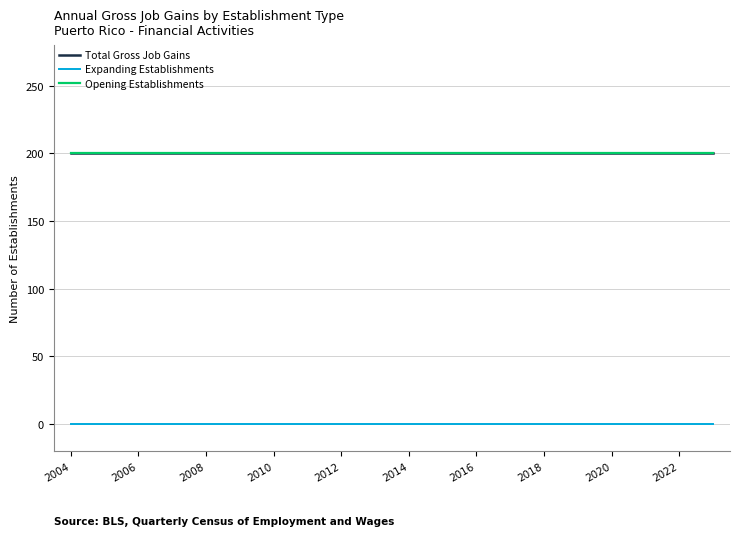

Does the chart display data point markers on the line(s)?

No